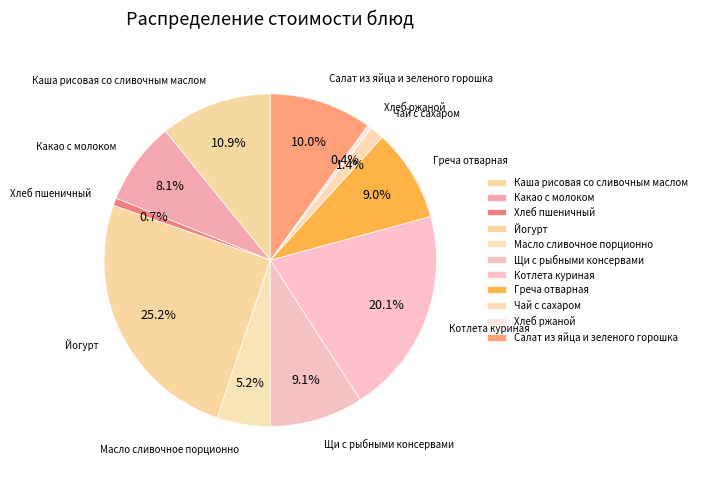

Which has a higher value, Какао с молоком or Щи с рыбными консервами?

Щи с рыбными консервами